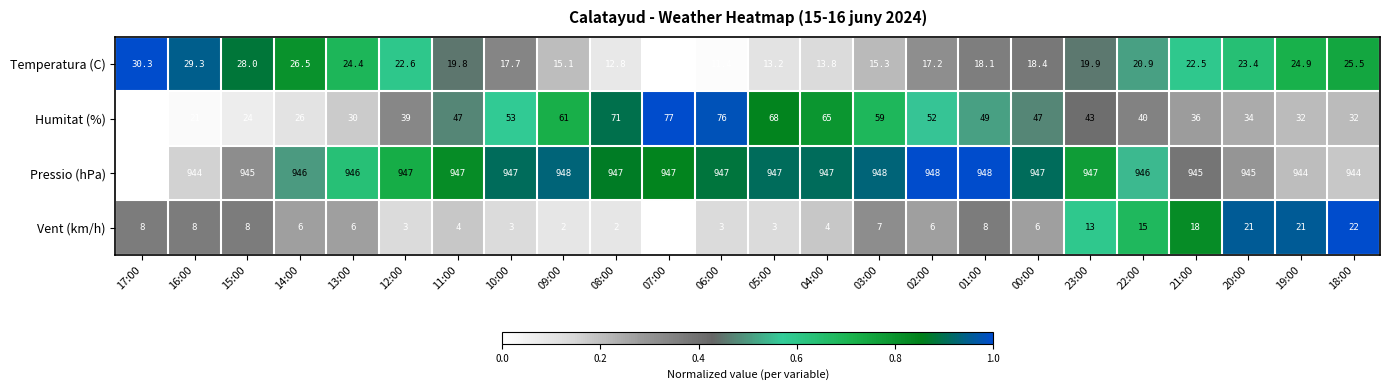

Which label corresponds to the smallest value in the chart?

07:00